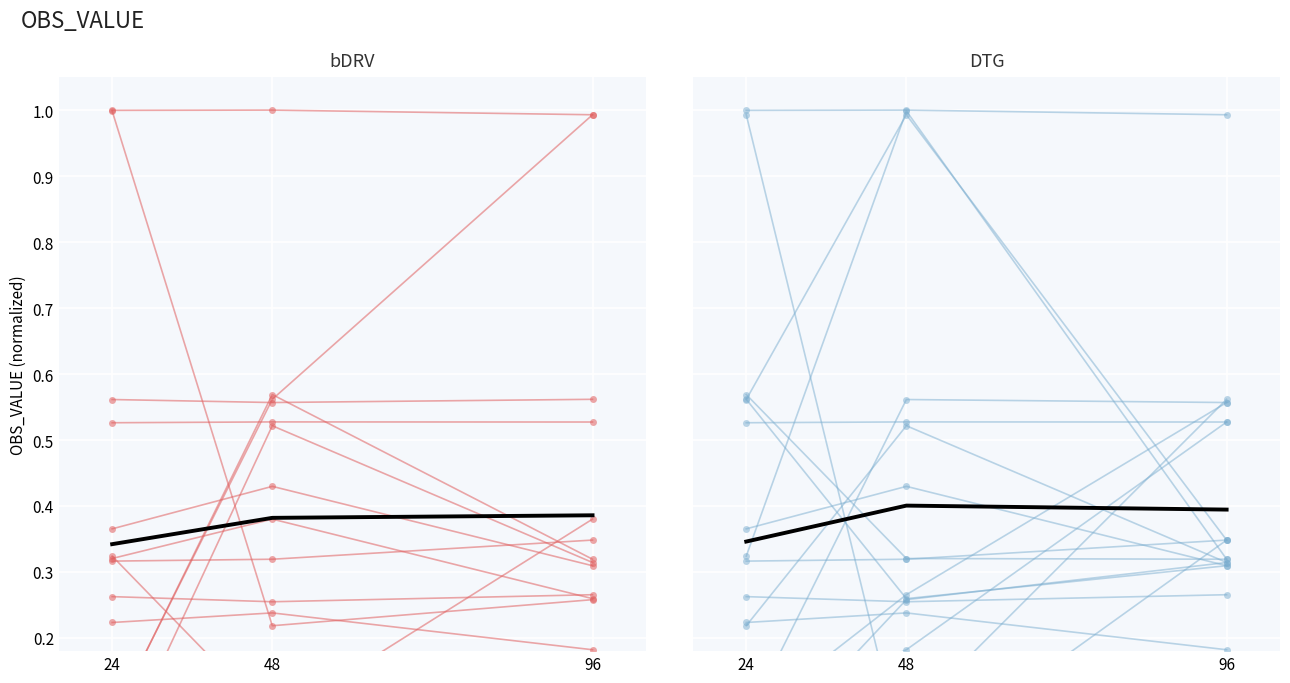

What are all the series names shown in the legend?

bDRV, DTG